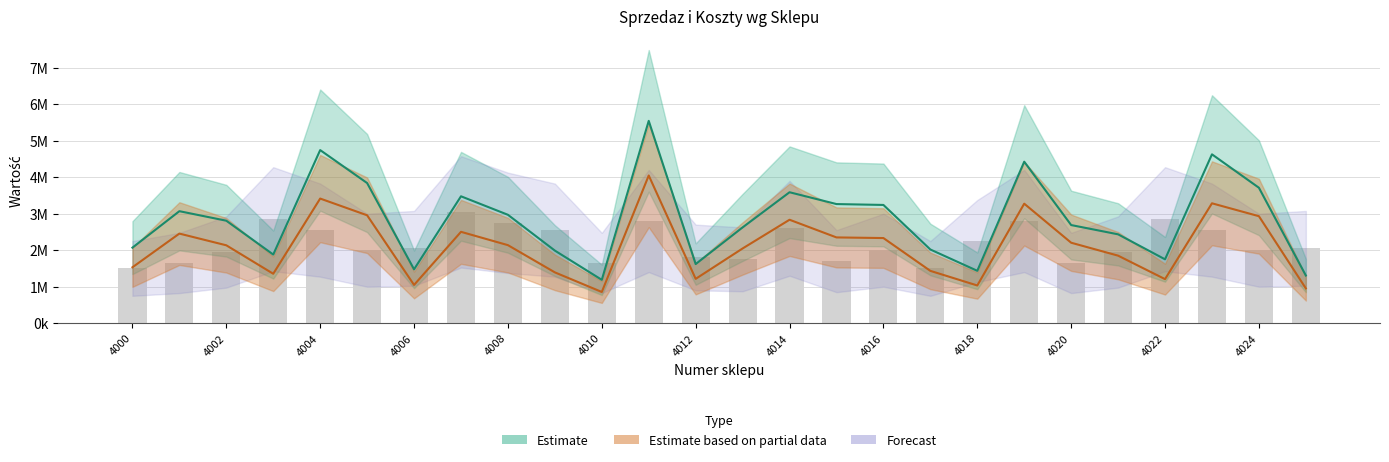

At which label is the value closest to 2275000?

4018